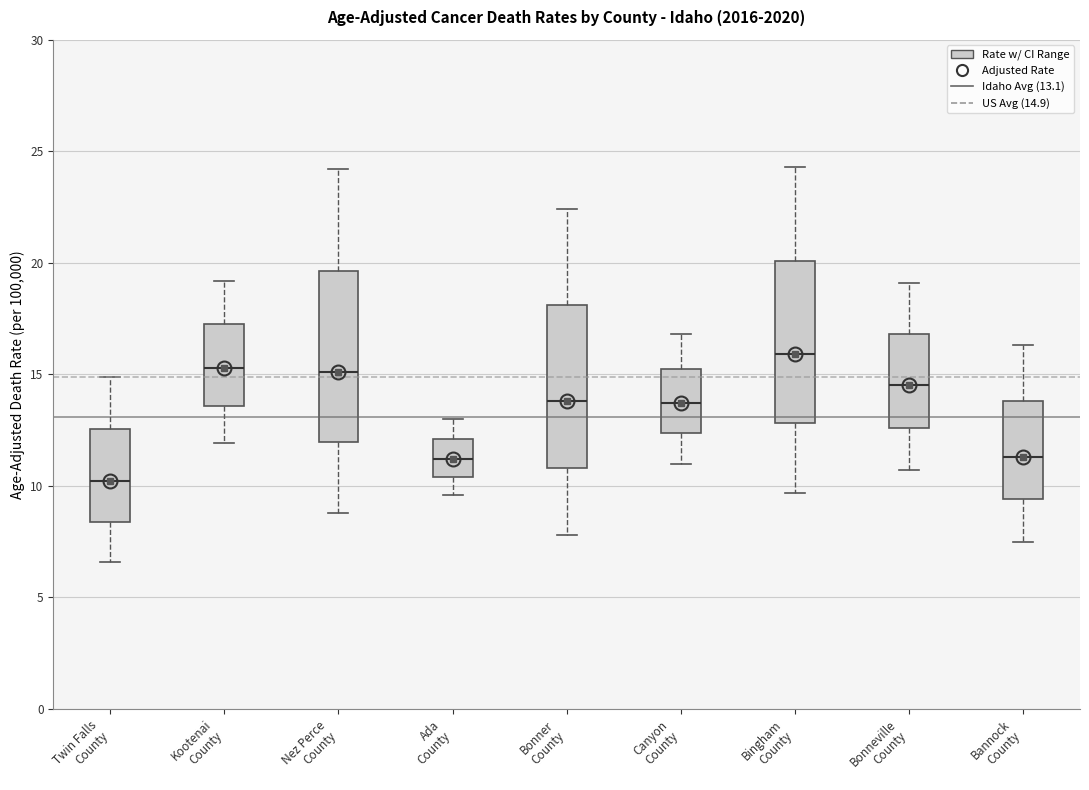

Which box's median line is the lowest?

Twin Falls County